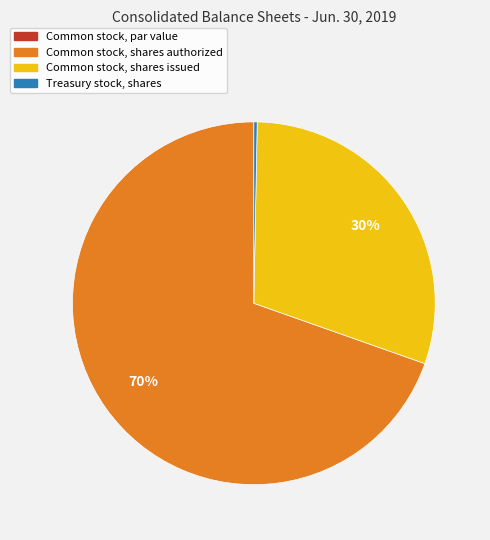

Is it true that Common stock, shares authorized is 83% of the pie?

False